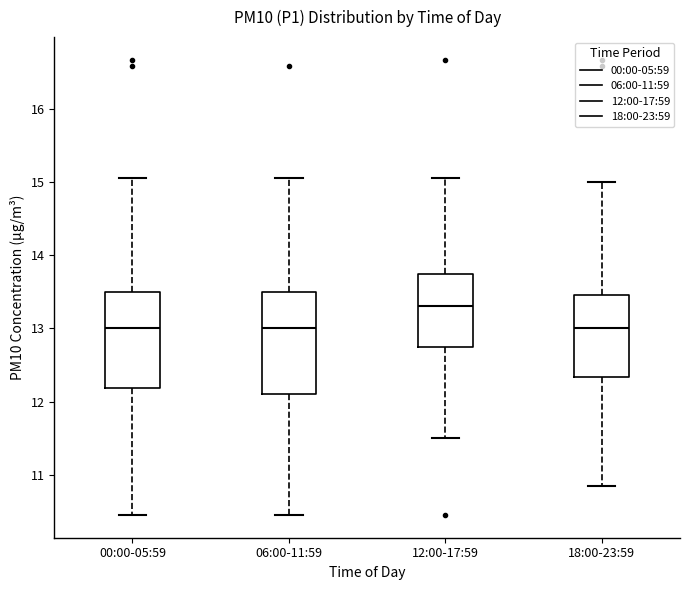

Where does the upper whisker of the box for 00:00-05:59 end on the y-axis? The values are not printed on the chart, so give them approximately, as read against the axis.

15.1